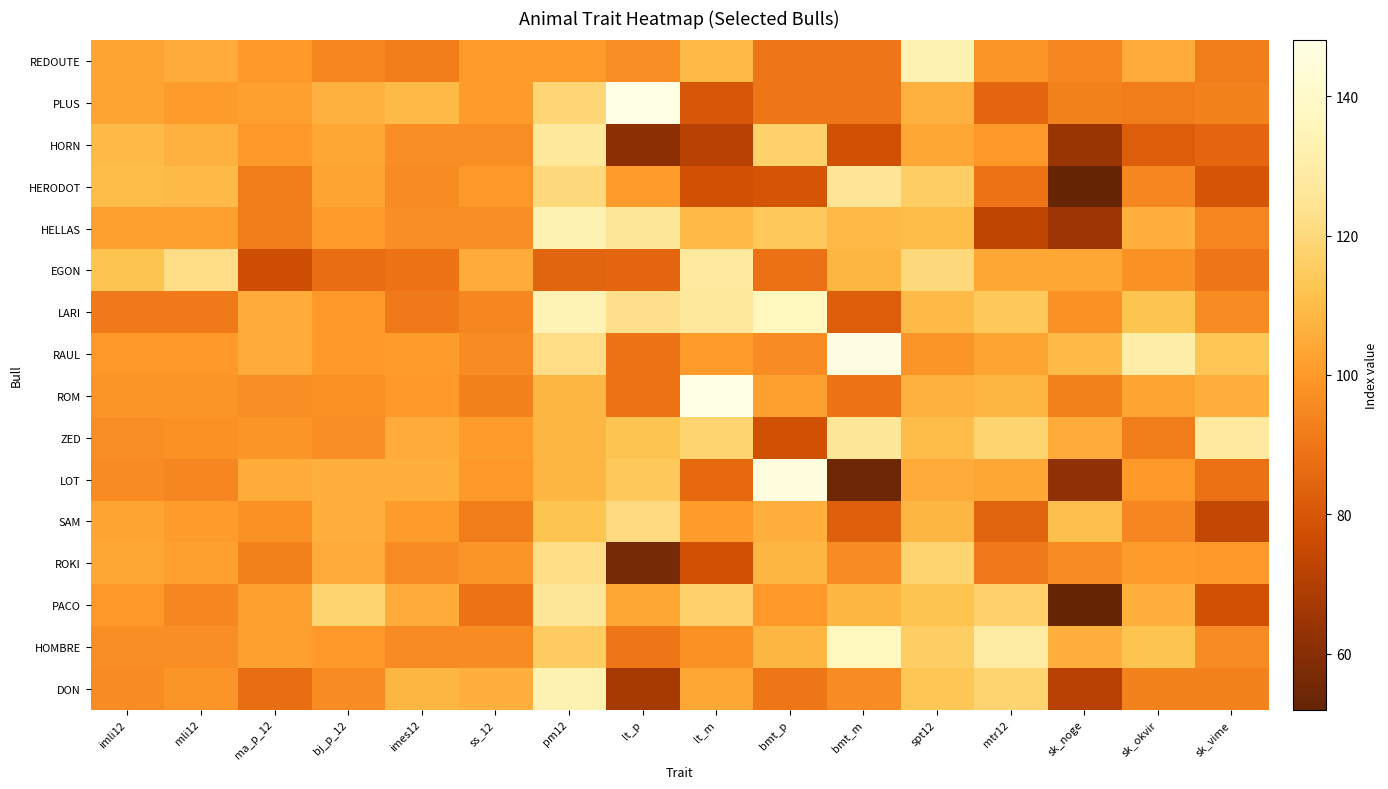

Which category has the lowest value across all series?

sk_noge